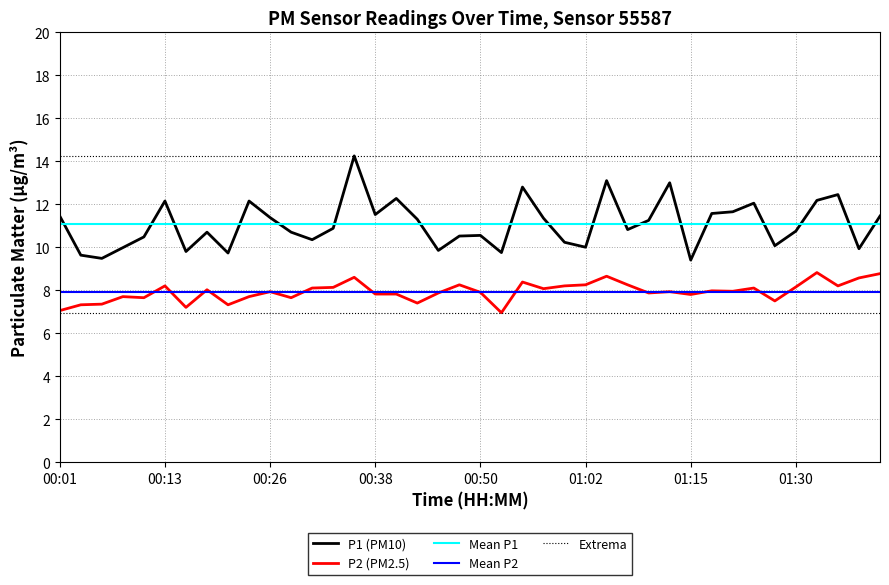

True or false: P2 and P1 intersect in this chart.

False